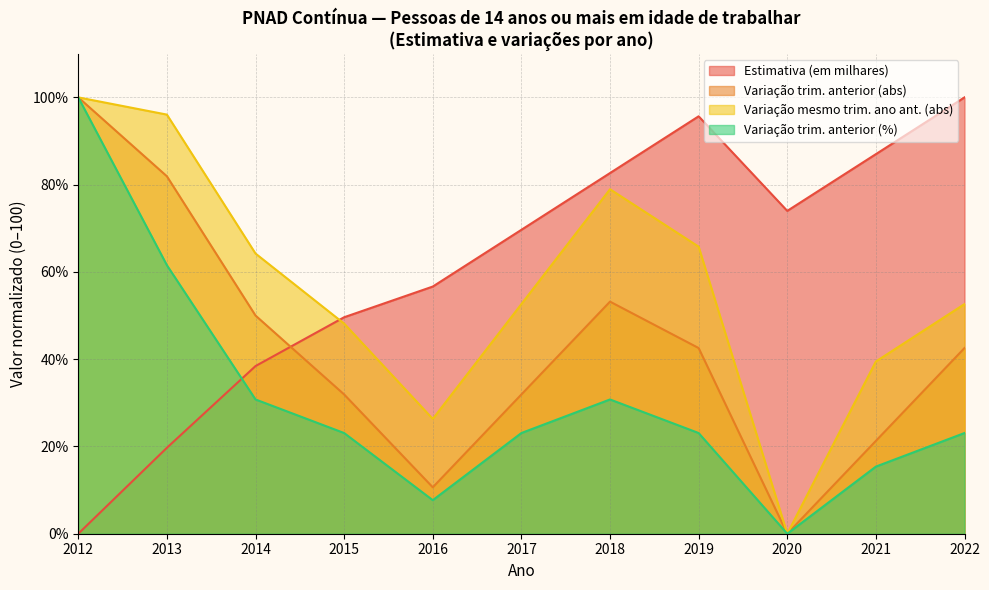

Is the value of Variação em relação a três trimestres (abs) at 2013 greater than the value of Variação em relação a três trimestres (%) at 2020?

Yes